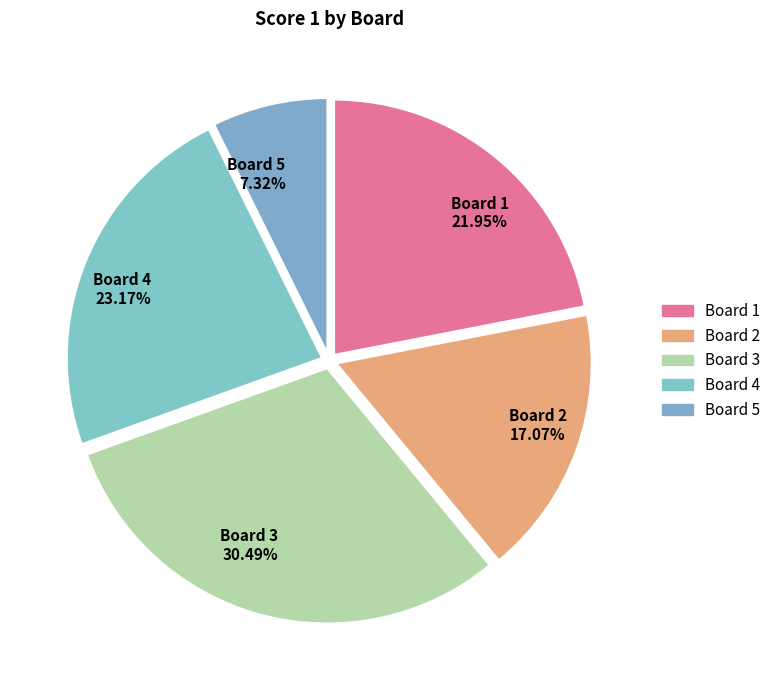

To the nearest percent, what is the combined percentage of Board 3 and Board 4?

54%